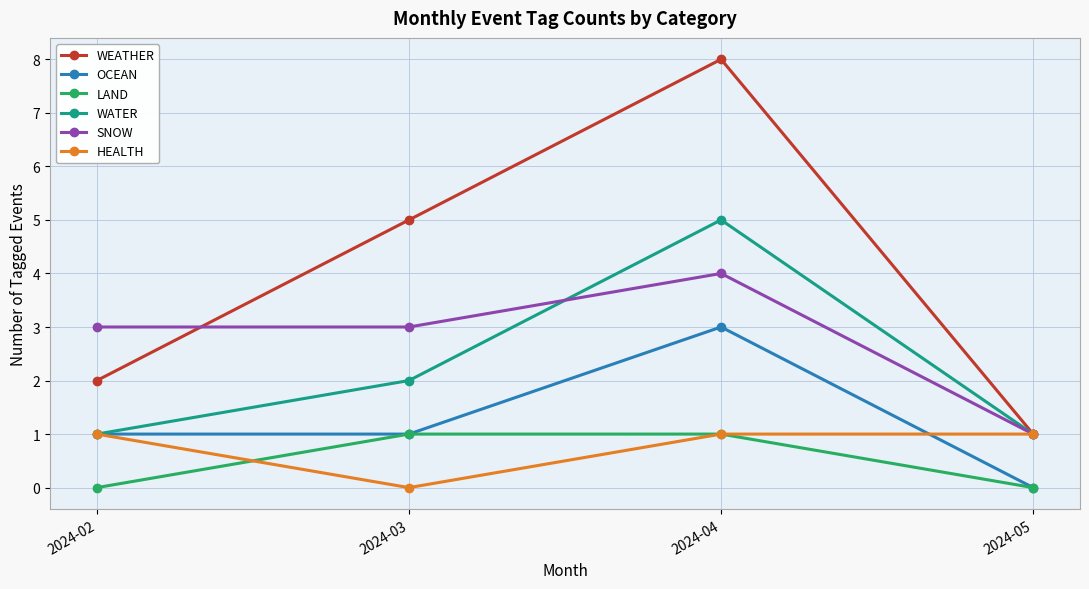

True or false: WATER and LAND intersect in this chart.

False